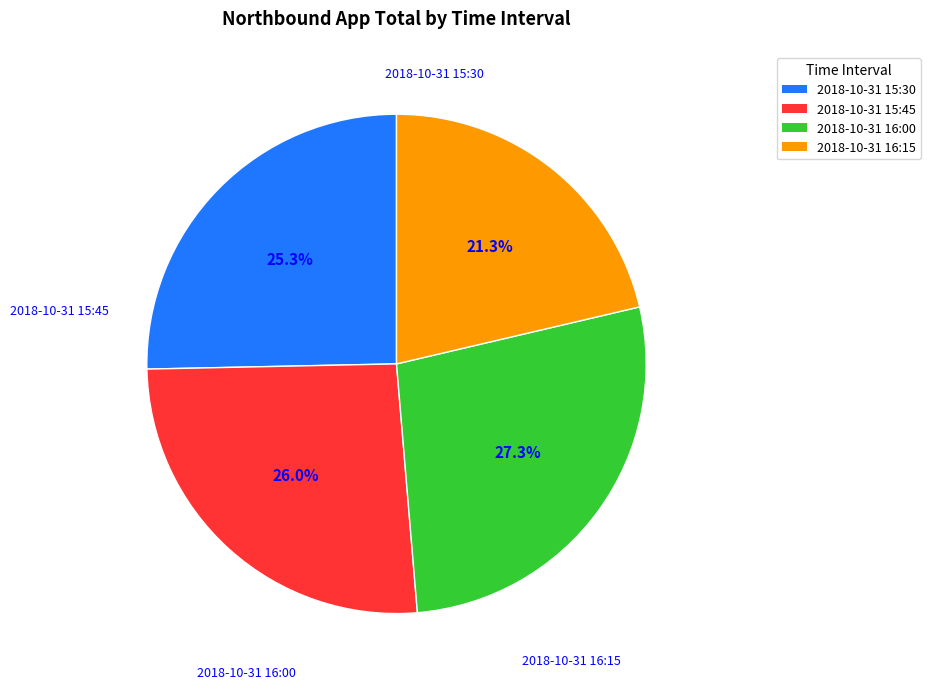

To the nearest percent, what is the difference between the largest and smallest slice percentages?

6%